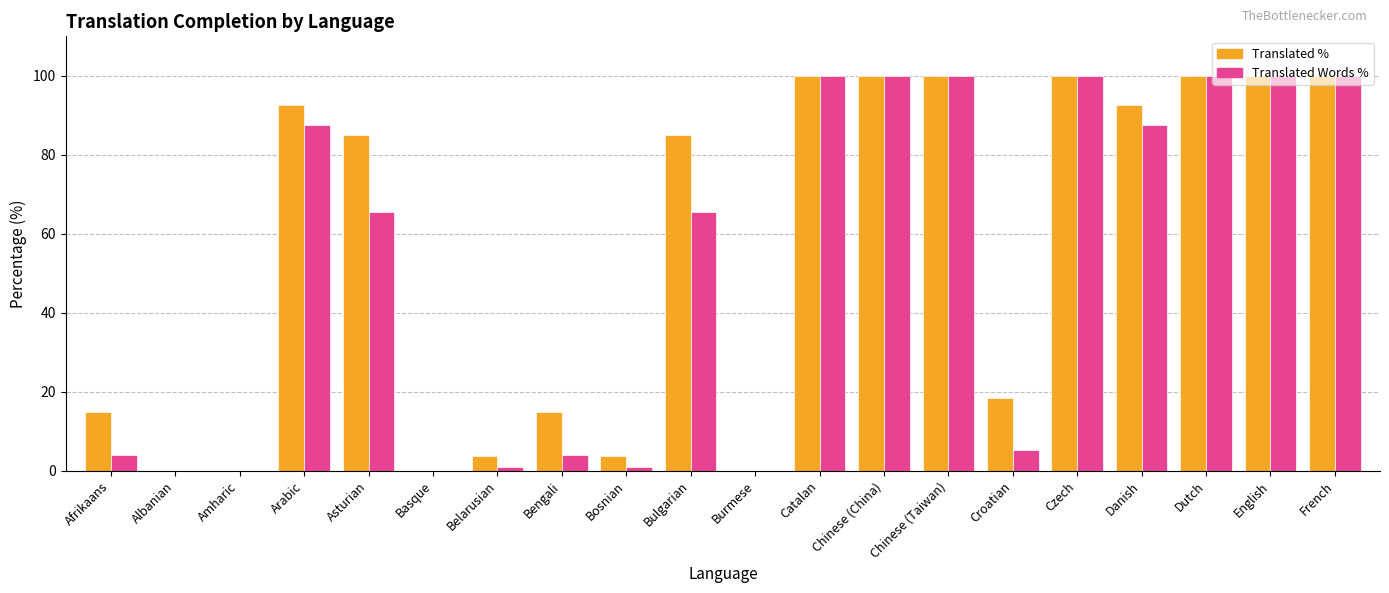

What is the total value across all series at Chinese (Taiwan)?

200.0